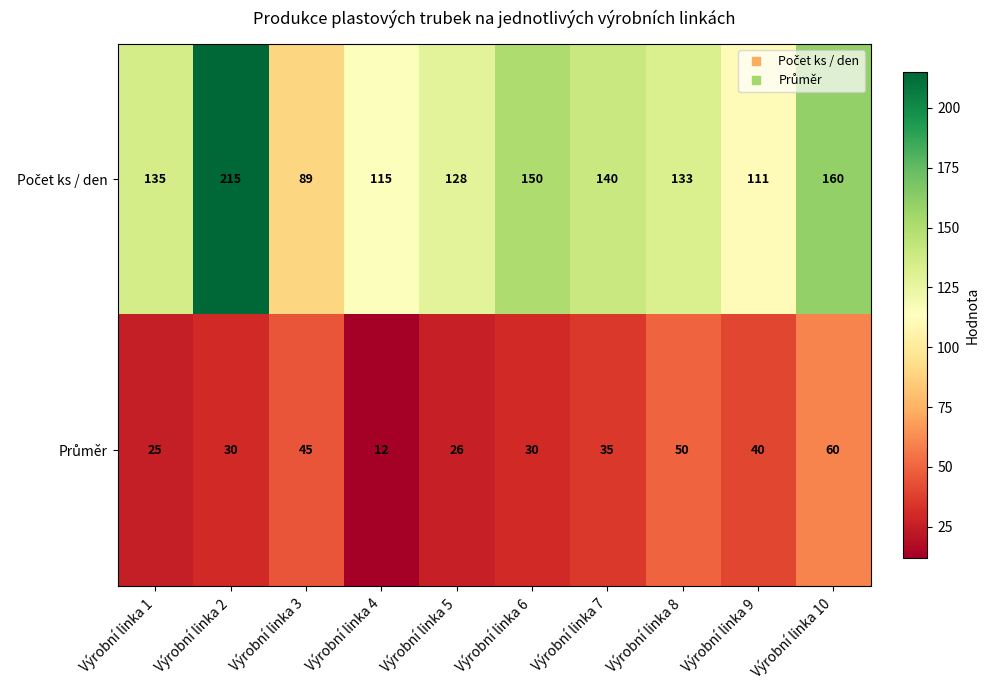

What is the difference between the highest and lowest values at Výrobní linka 7?

105